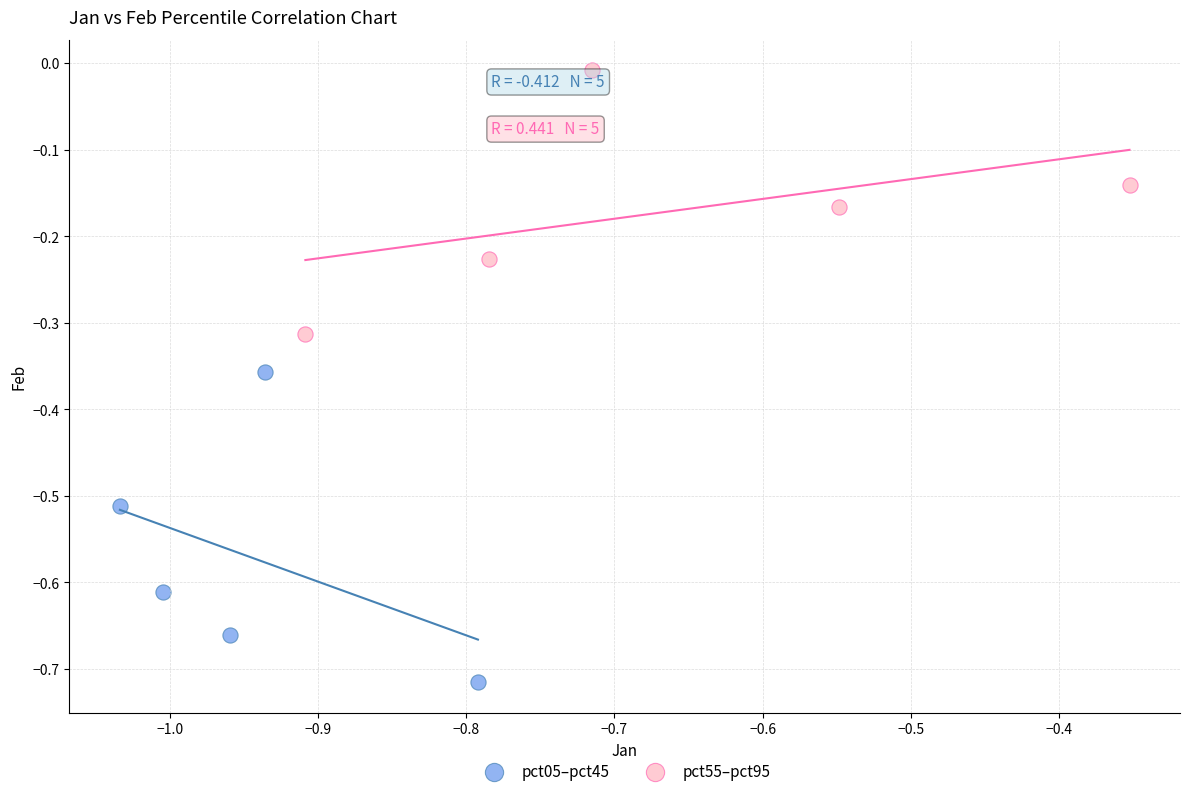

Which series contains the lowest Y value?

pct05–pct45